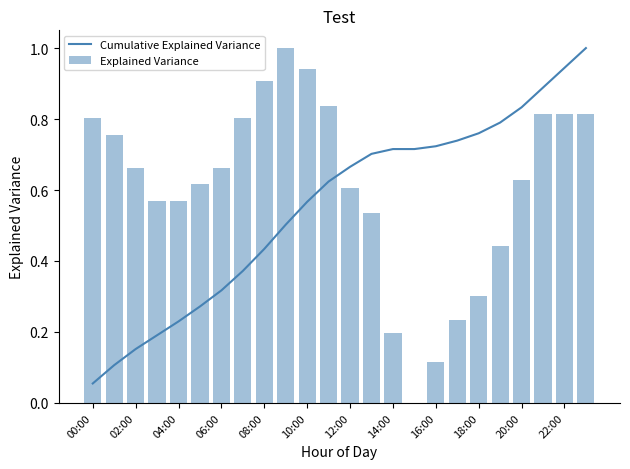

Reading right to left, extract all data points from this chart.

Cumulative Explained Variance: 1.0	0.9	0.9	0.8	0.8	0.8	0.7	0.7	0.7	0.7	0.7	0.7	0.6	0.6	0.5	0.4	0.4	0.3	0.3	0.2	0.2	0.2	0.1	0.1
Explained Variance: 0.8	0.8	0.8	0.6	0.4	0.3	0.2	0.1	0.0	0.2	0.5	0.6	0.8	0.9	1.0	0.9	0.8	0.7	0.6	0.6	0.6	0.7	0.8	0.8